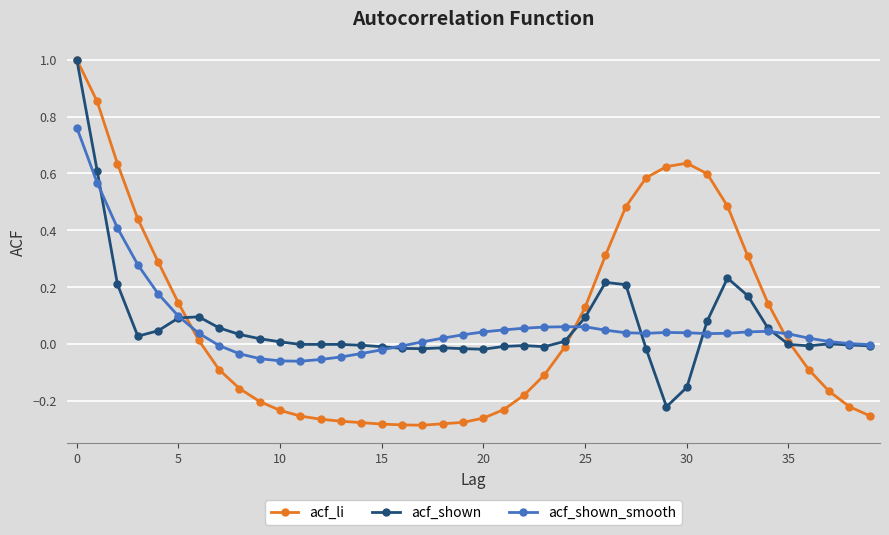

Count the number of categories in the chart.

40